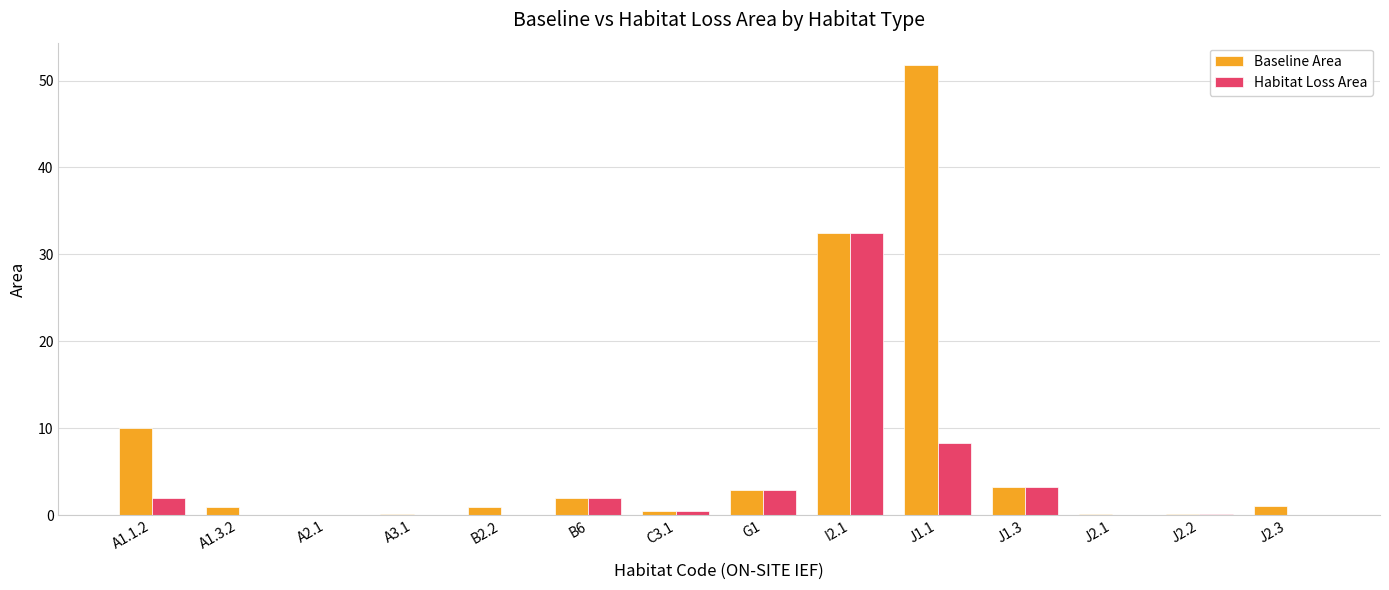

At which category is the sum across all series the highest?

I2.1